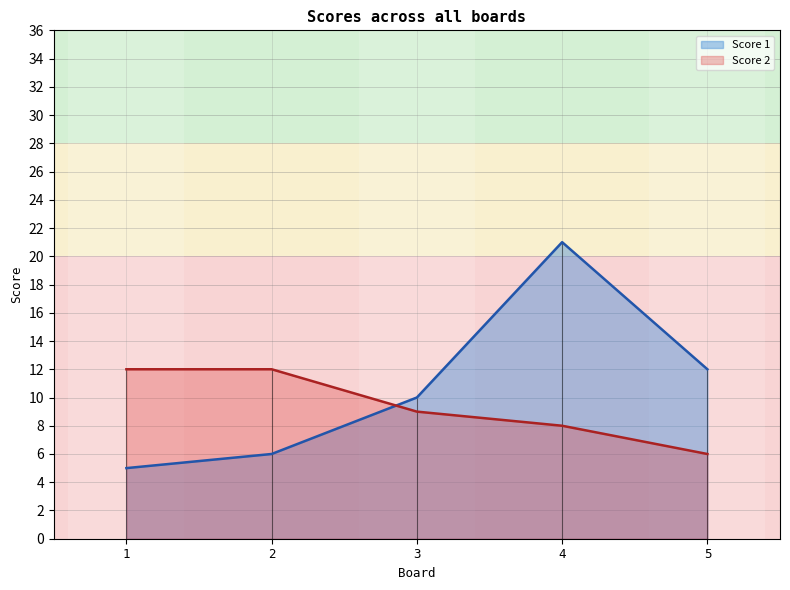

How many intersections are there between Score 2 and Score 1?

1